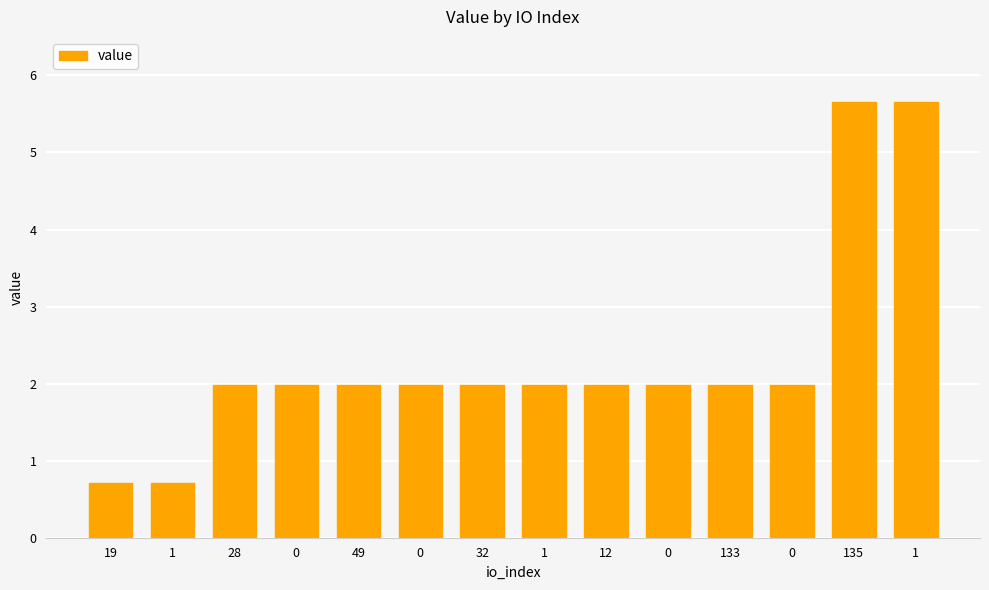

How many data points are above 1?

12